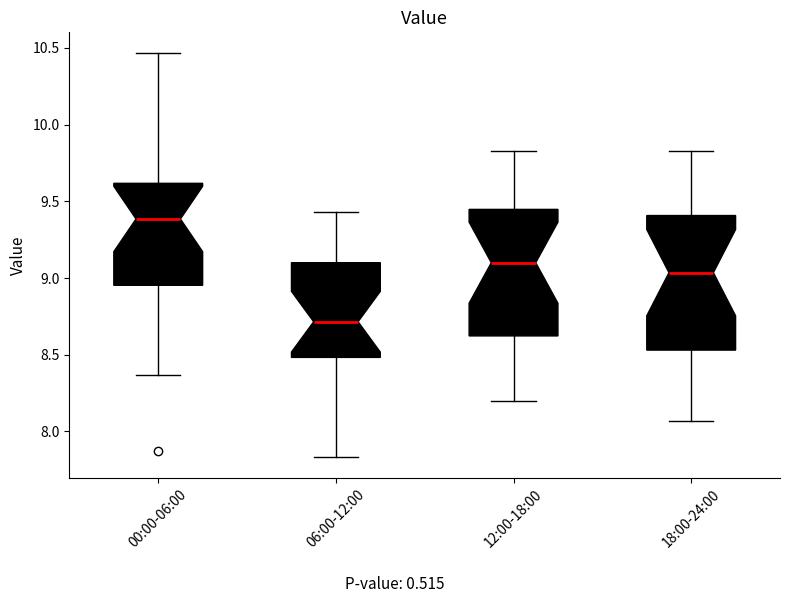

Where is the upper edge of the box for 18:00-24:00 on the y-axis? The values are not printed on the chart, so give them approximately, as read against the axis.

9.40